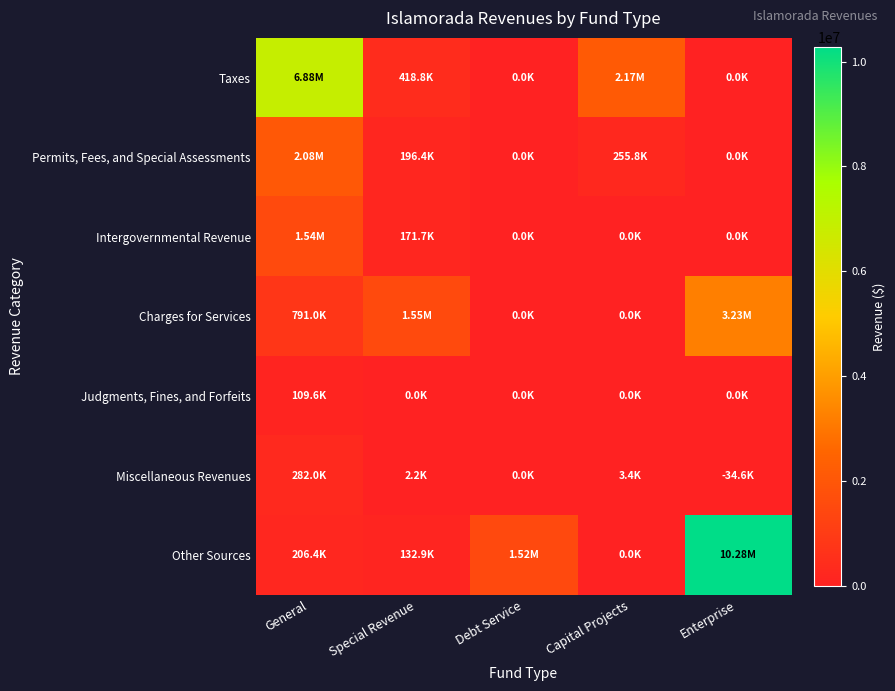

List the series in order of their peak value, lowest first.

Judgments, Fines, and Forfeits, Miscellaneous Revenues, Intergovernmental Revenue, Permits, Fees, and Special Assessments, Charges for Services, Taxes, Other Sources